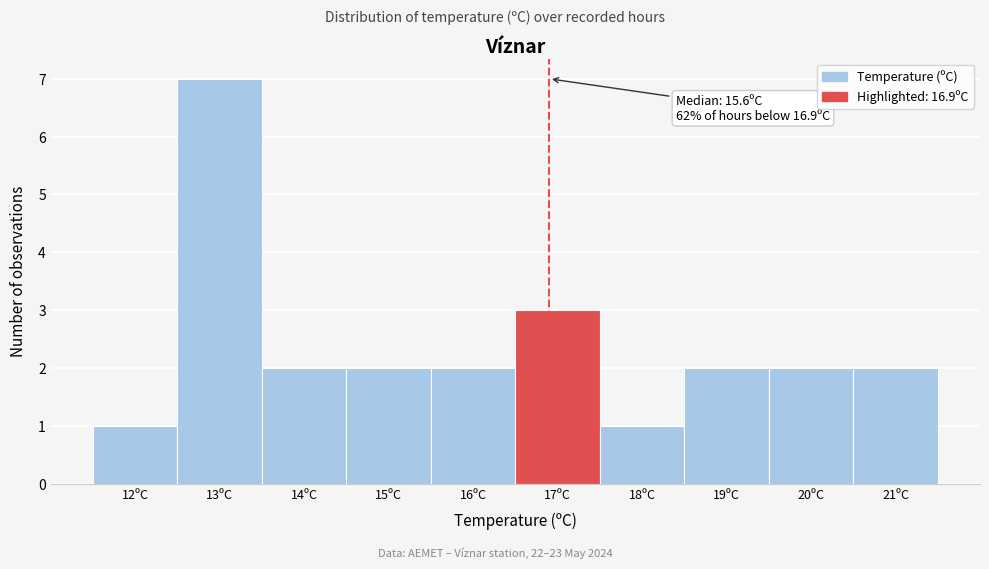

Over which range of the x-axis is the bar tallest?

12.5 to 13.5